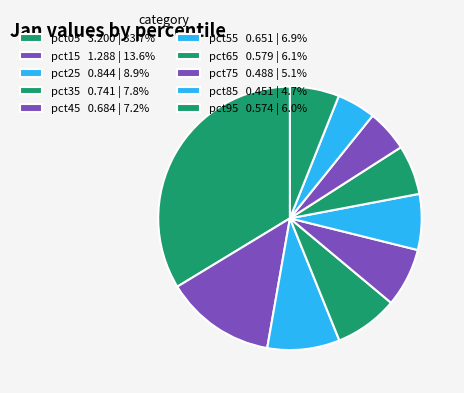

How many slices are in this pie chart?

10